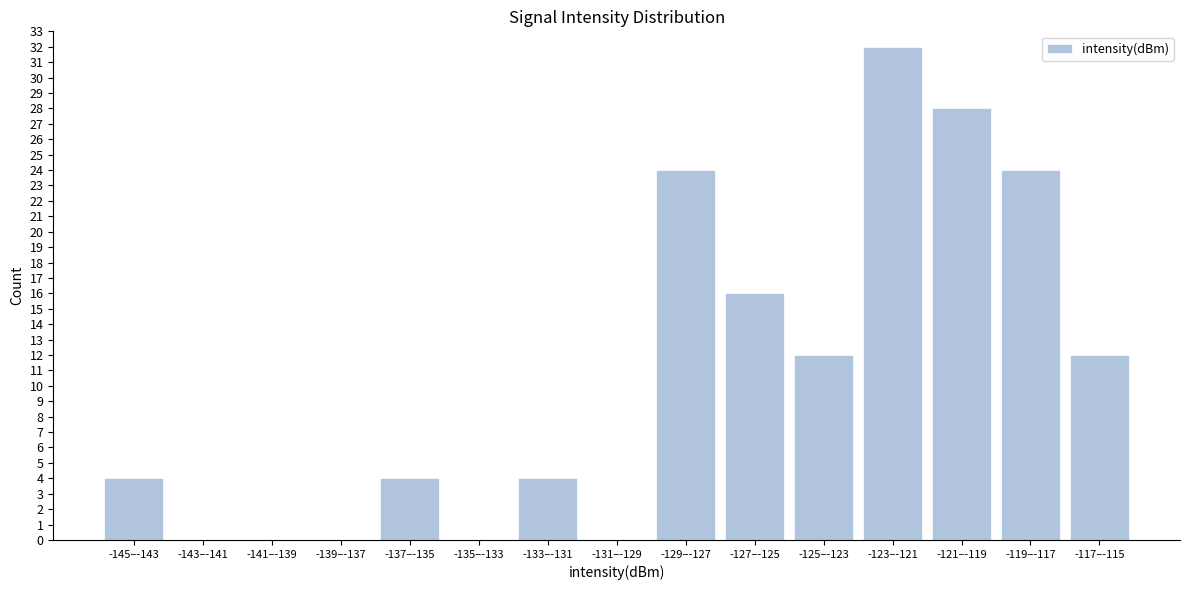

Reading right to left, transcribe all the data shown in this chart.

-117–-115=12	-119–-117=24	-121–-119=28	-123–-121=32	-125–-123=12	-127–-125=16	-129–-127=24	-131–-129=0	-133–-131=4	-135–-133=0	-137–-135=4	-139–-137=0	-141–-139=0	-143–-141=0	-145–-143=4